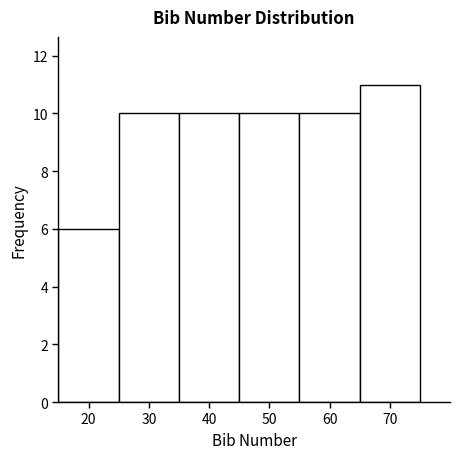

Which range on the x-axis has the tallest bar?

65 to 75